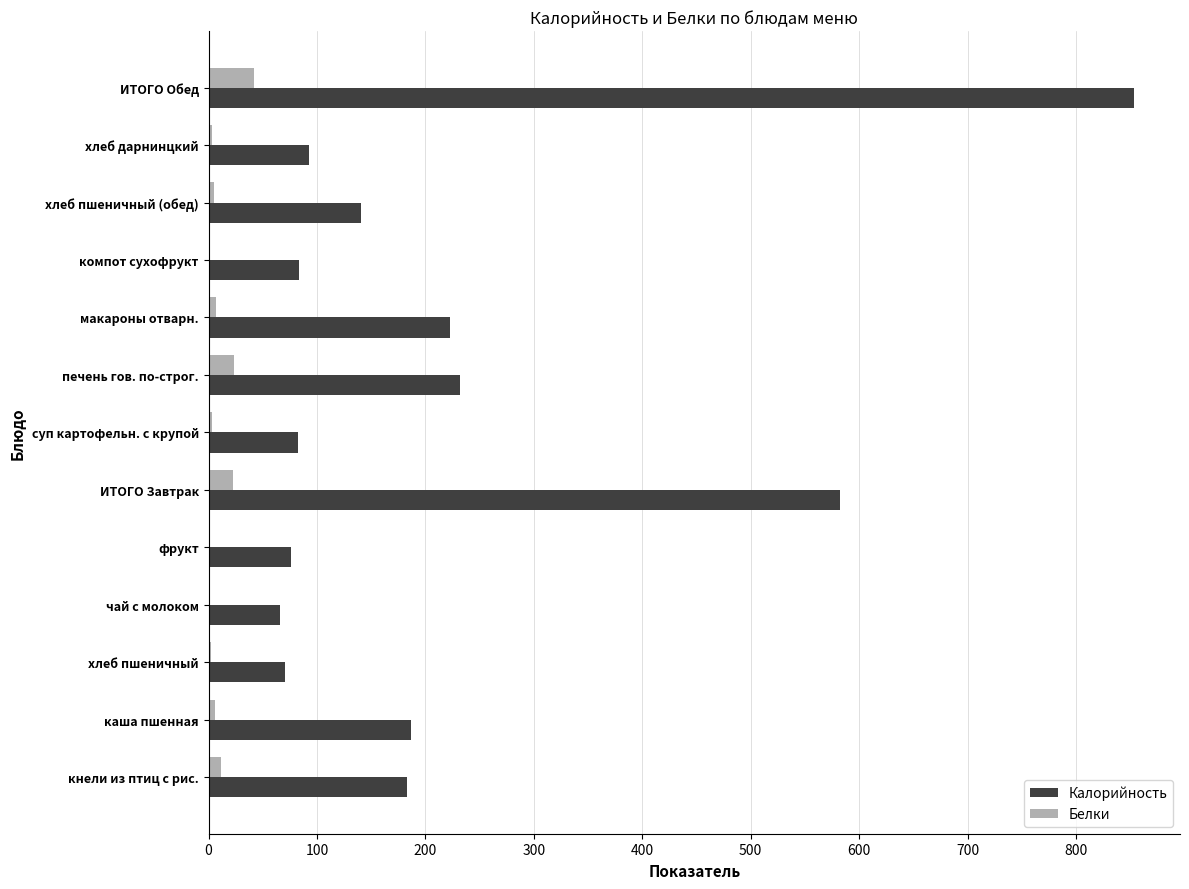

Is it true that Калорийность equals 582.0 at ИТОГО Завтрак?

True